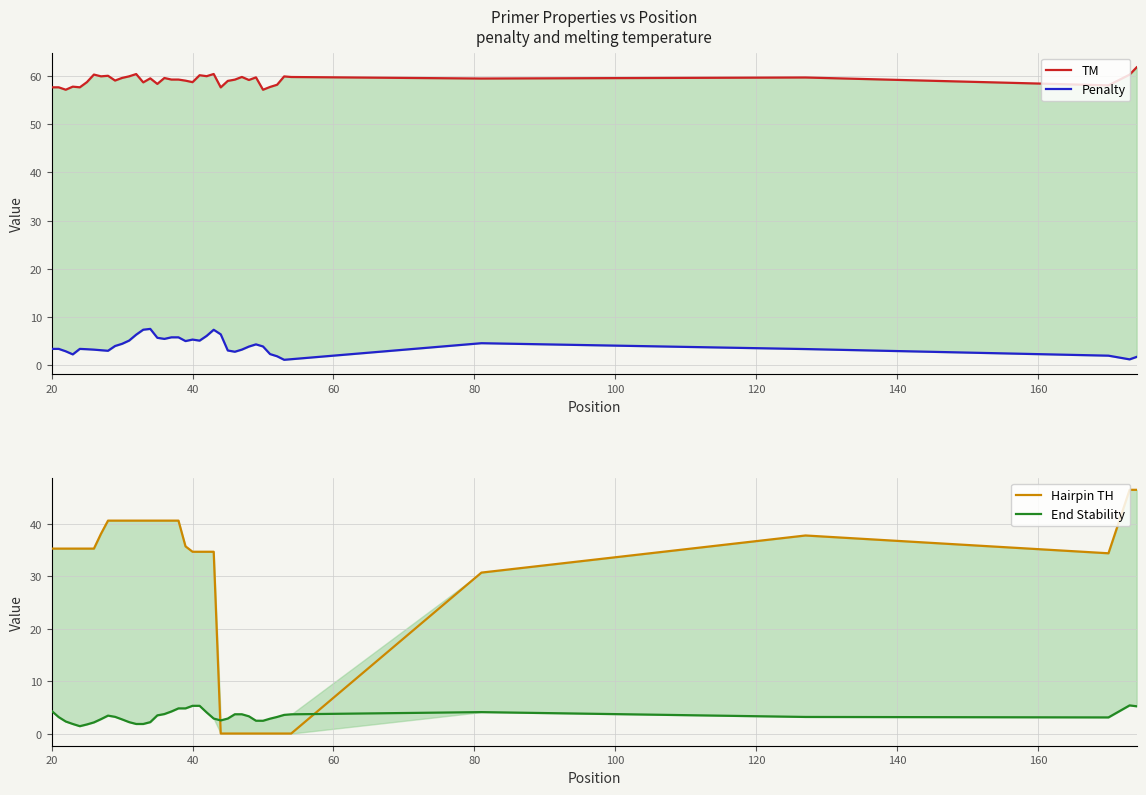

Is it true that End Stability equals 1.0 at 18?

False